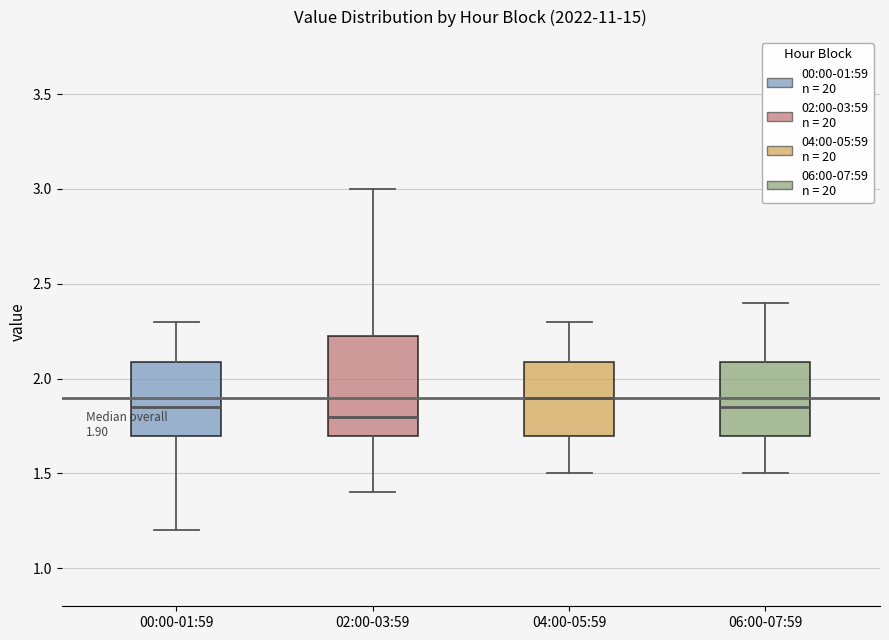

Comparing the boxes themselves (not the whiskers), which one is the tallest?

02:00-03:59